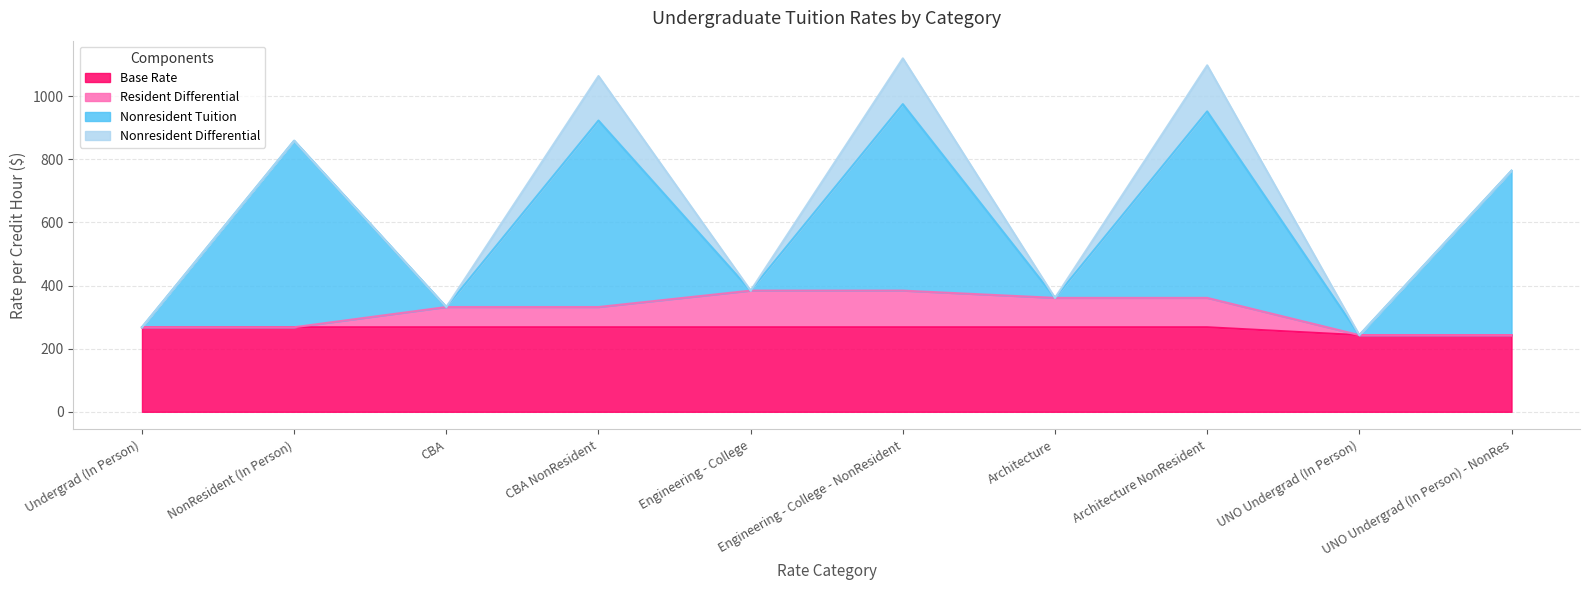

Is it true that Base Rate equals 268 at Engineering - College - NonResident?

True